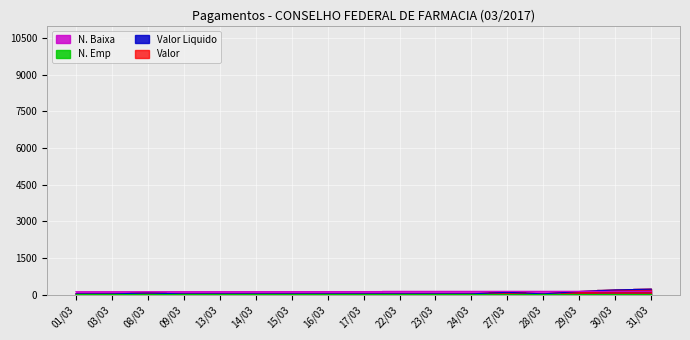

What is the label of the 8th point from the left?

16/03